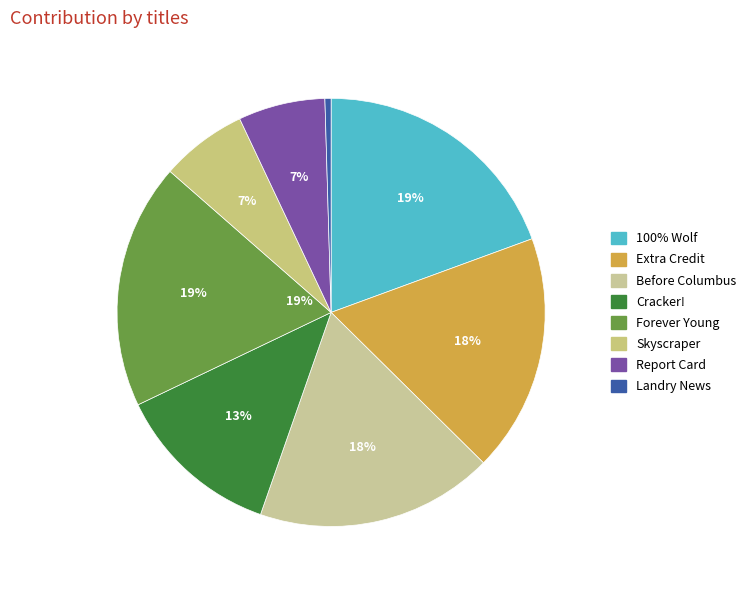

To the nearest percent, what is the difference between the Report Card and Landry News slice percentages?

6%